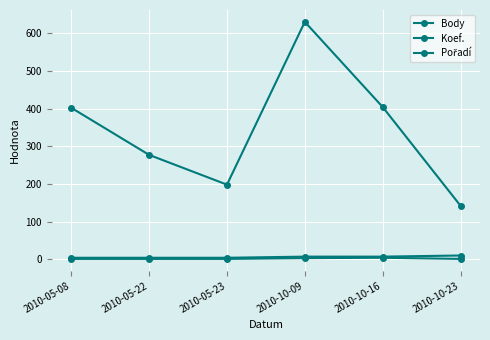

Reading left to right, extract all data points from this chart.

Body: 2010-05-08=402	2010-05-22=277	2010-05-23=198	2010-10-09=630	2010-10-16=404	2010-10-23=142
Koef.: 2010-05-08=1	2010-05-22=1	2010-05-23=1	2010-10-09=3	2010-10-16=4	2010-10-23=1
Pořadí: 2010-05-08=4	2010-05-22=4	2010-05-23=4	2010-10-09=7	2010-10-16=7	2010-10-23=10